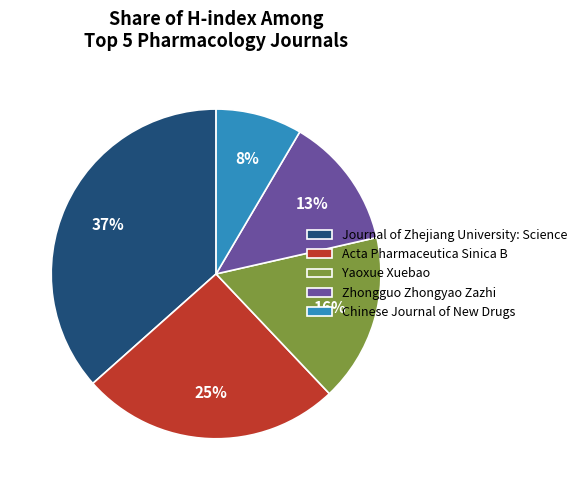

What is the smallest slice in the pie chart?

Chinese Journal of New Drugs